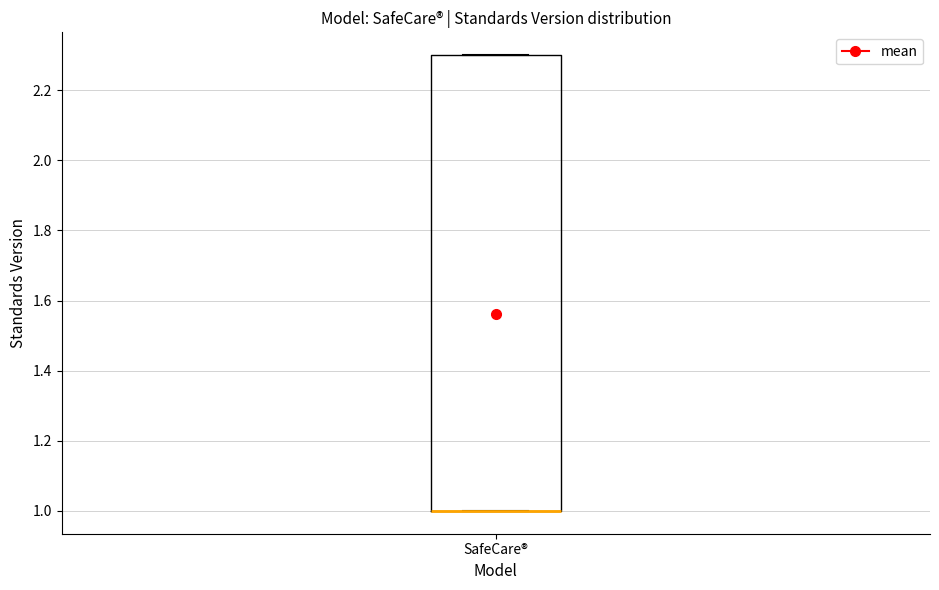

Read this box plot against the y-axis: the position of the median line, the range covered by the box, and the ends of both whiskers. The values are not printed on the chart, so give them approximately, as read against the axis.

median 1.0 (drawn on the box's lower edge), box 1.0 to 2.3, whiskers 1.0 to 2.3